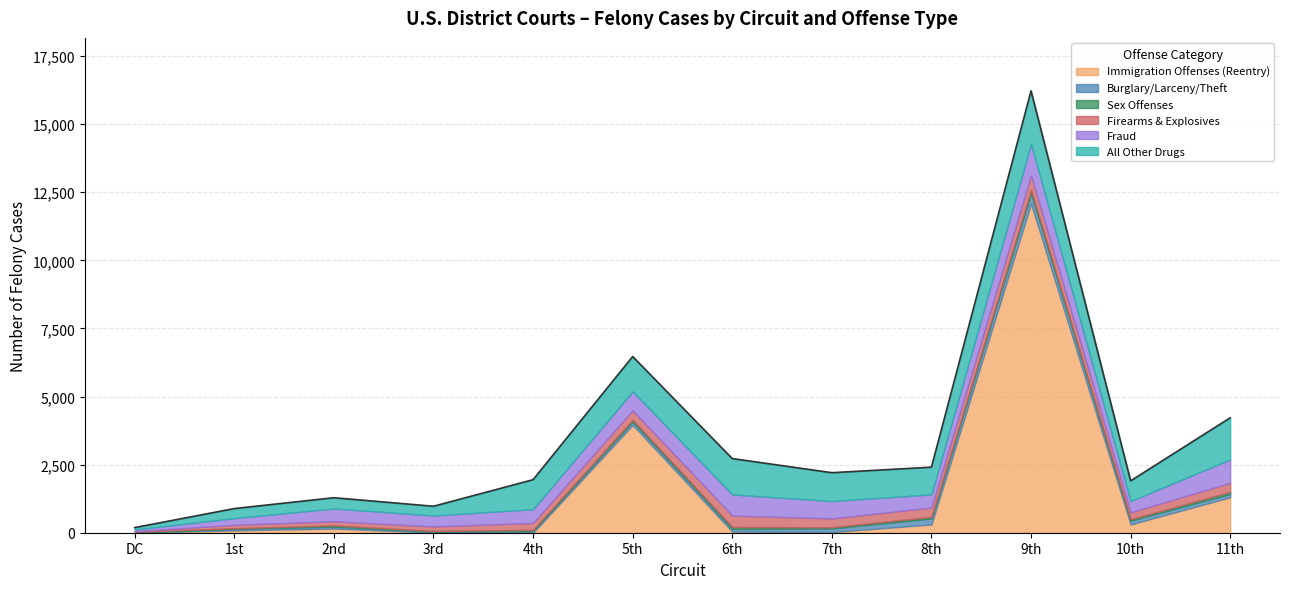

What are all the series names shown in the legend?

Immigration Offenses (Reentry), Burglary/Larceny/Theft, Sex Offenses, Firearms & Explosives, Fraud, All Other Drugs